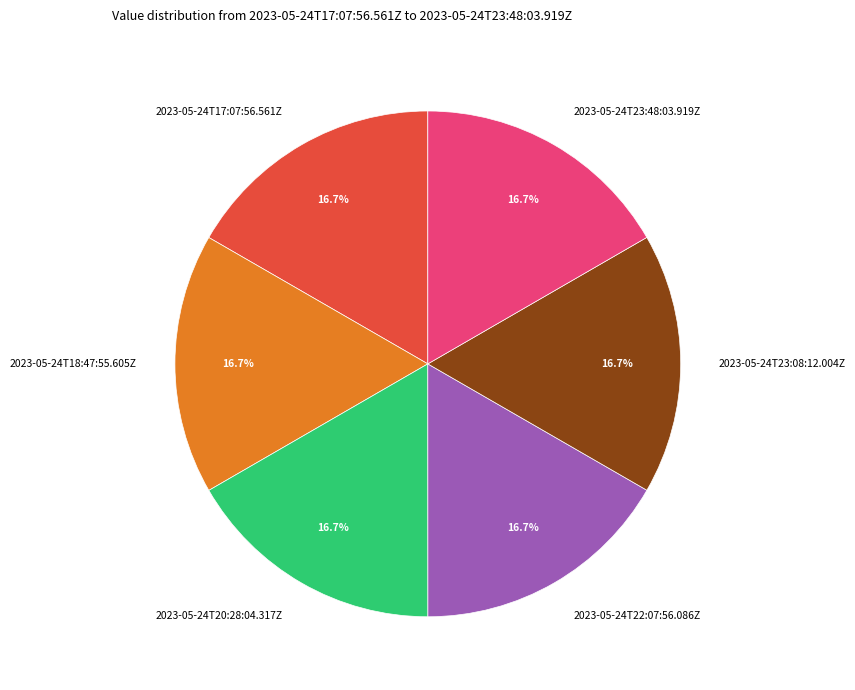

Does 2023-05-24T22:07:56.086Z represent more than half of the total?

No